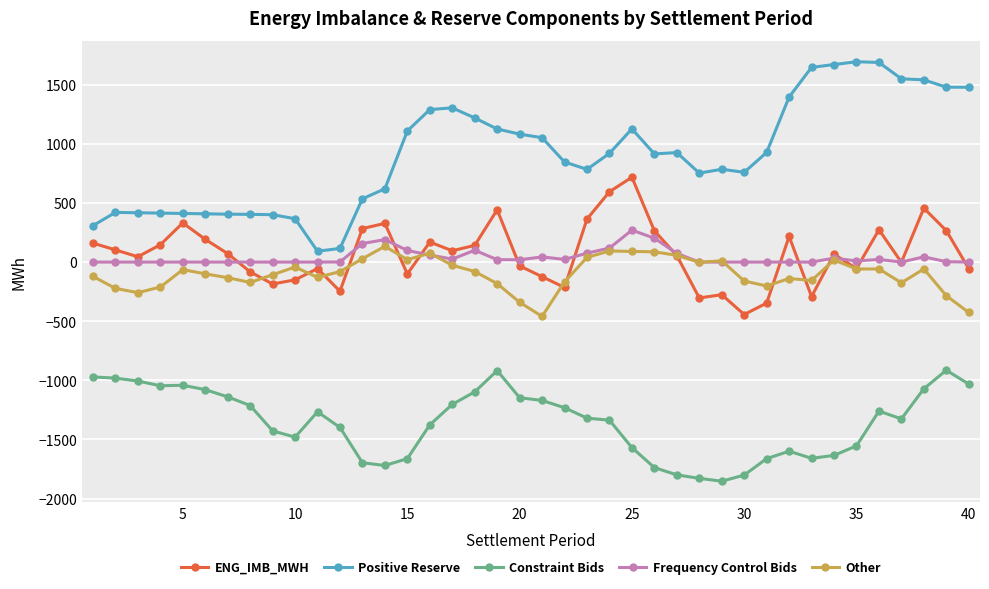

Does the chart have visible grid lines?

Yes